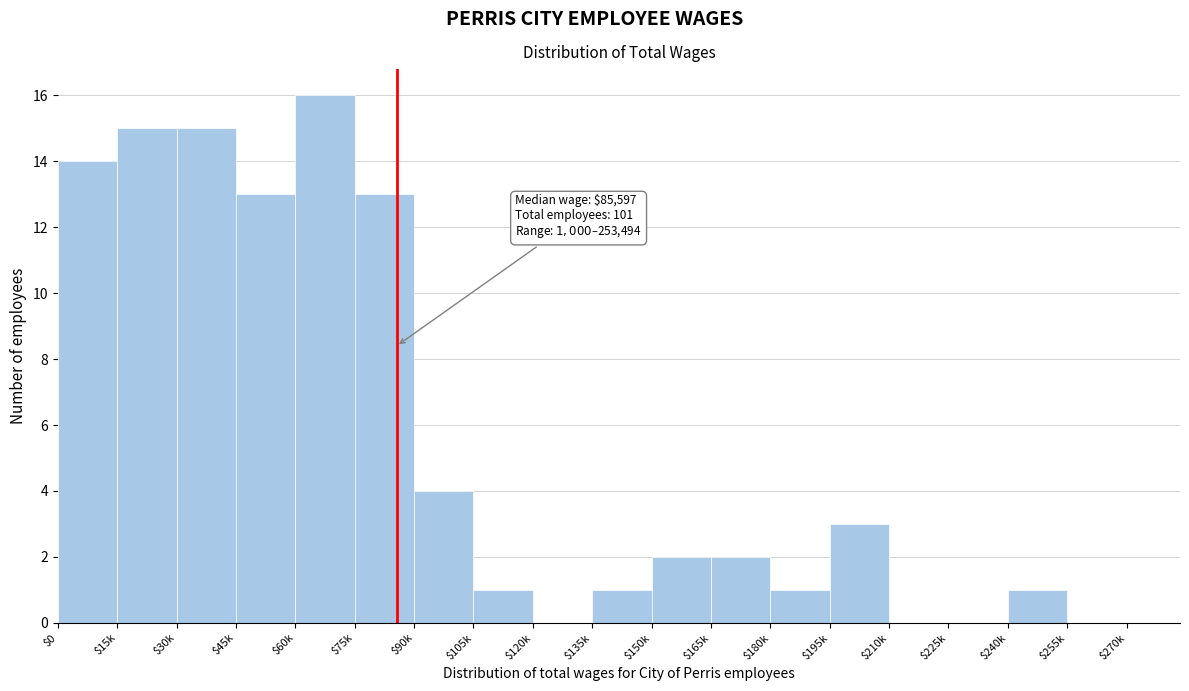

What is the sum of all values?

101